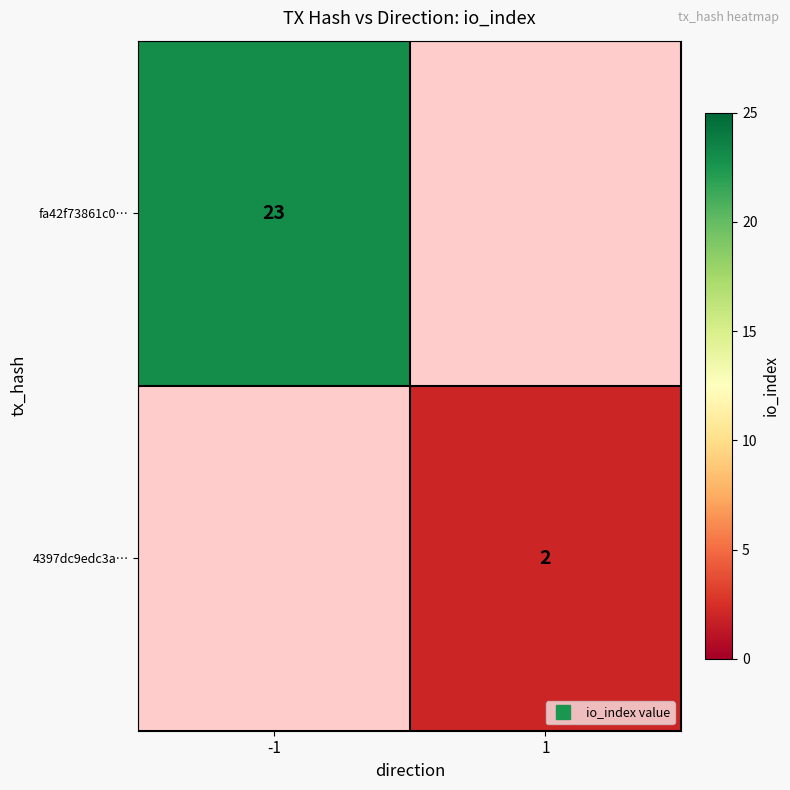

Rank the categories by fa42f73861c0… value from highest to lowest.

-1, 1